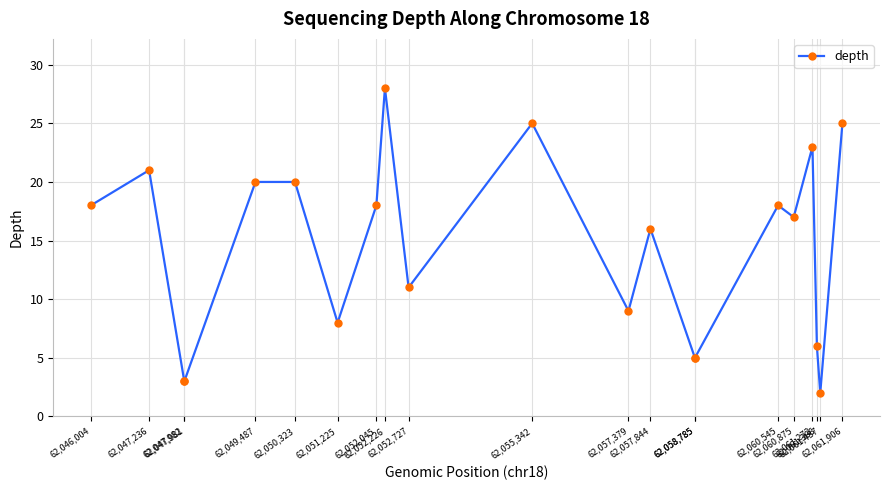

The chart shows a value of 2 at 62,047,982. True or false?

False